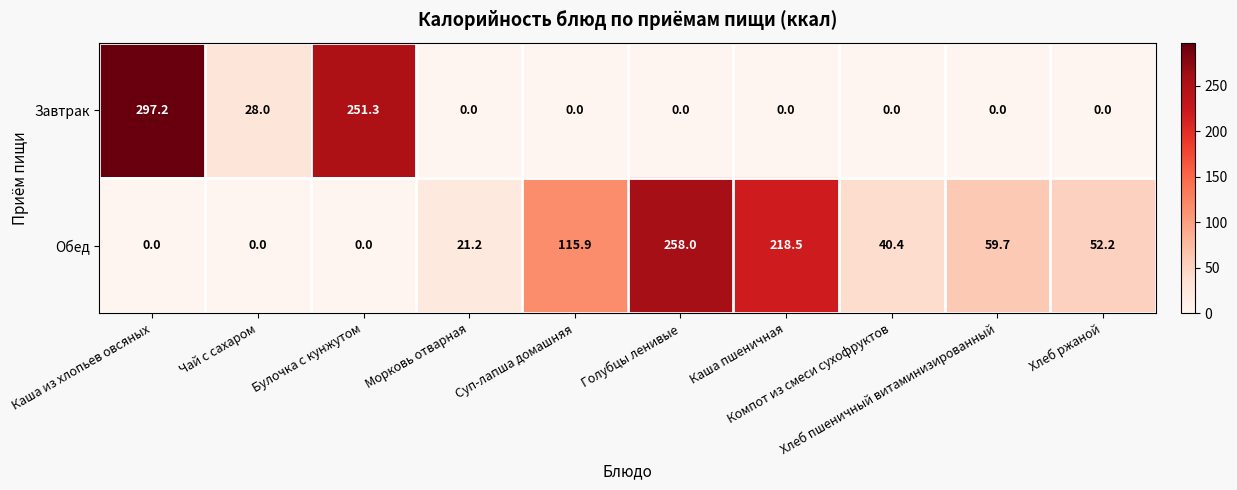

Which series has the largest total across all categories?

Обед